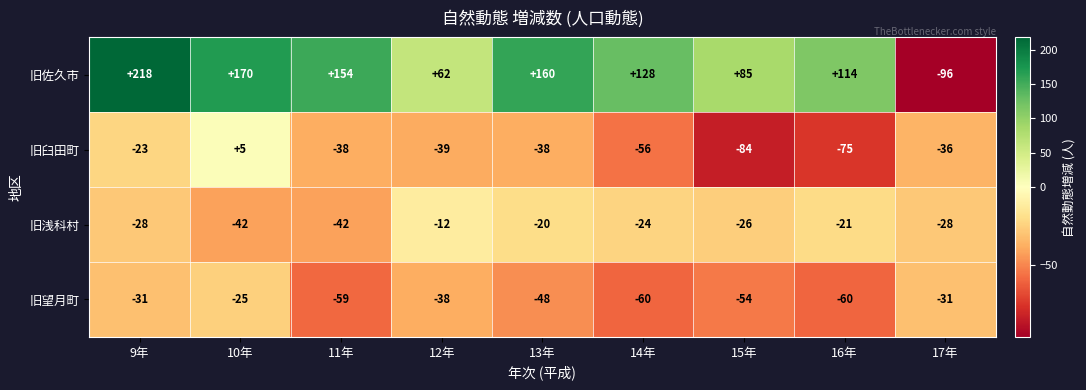

What is the difference between the maximum and minimum values in the 旧臼田町 series?

89